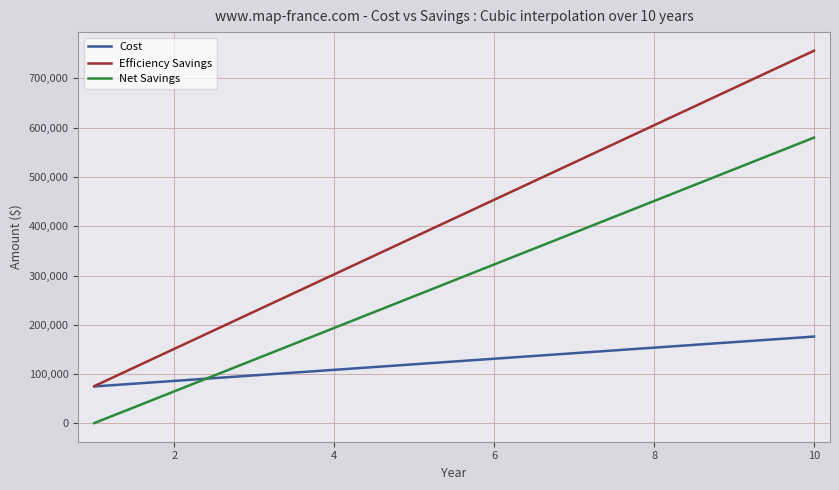

Reading right to left, transcribe all the data shown in this chart.

Cost: 176250	165000	153750	142500	131250	120000	108750	97500	86250	75000
Efficiency Savings: 756250	680625	605000	529375	453750	378125	302500	226875	151250	75625
Net Savings: 580000	515625	451250	386875	322500	258125	193750	129375	65000	625